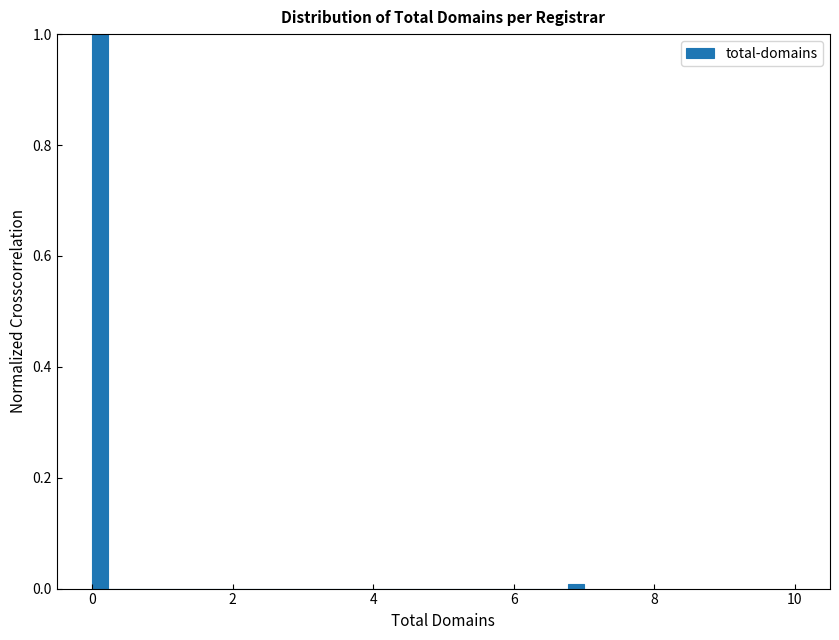

Read against the x-axis, roughly where is the centre of the tallest bar?

0.2